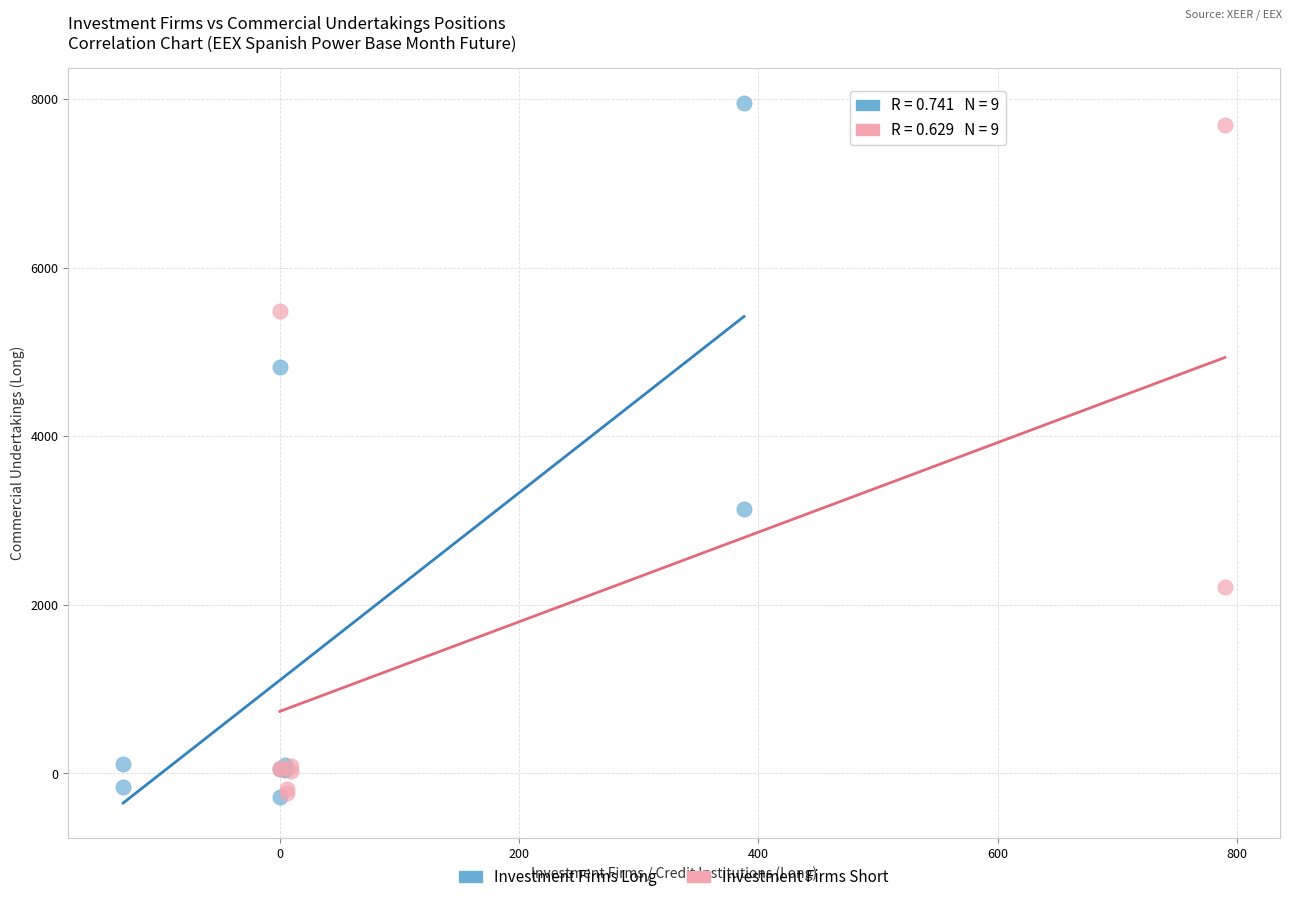

Which series contains the highest Y value?

Investment Firms Long